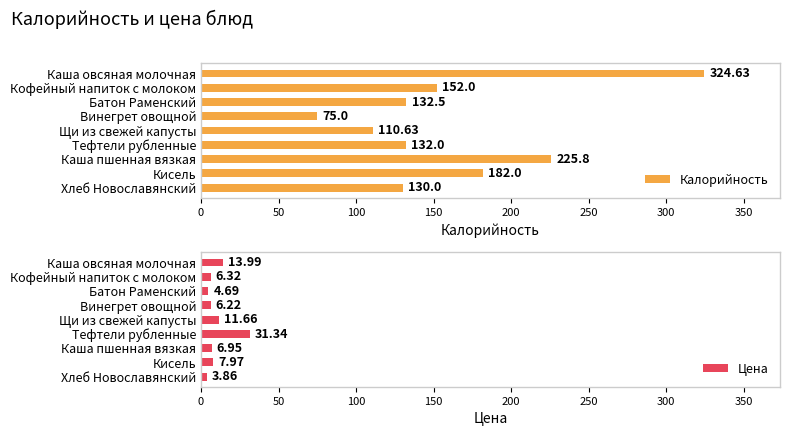

What is the smallest value displayed?

3.9